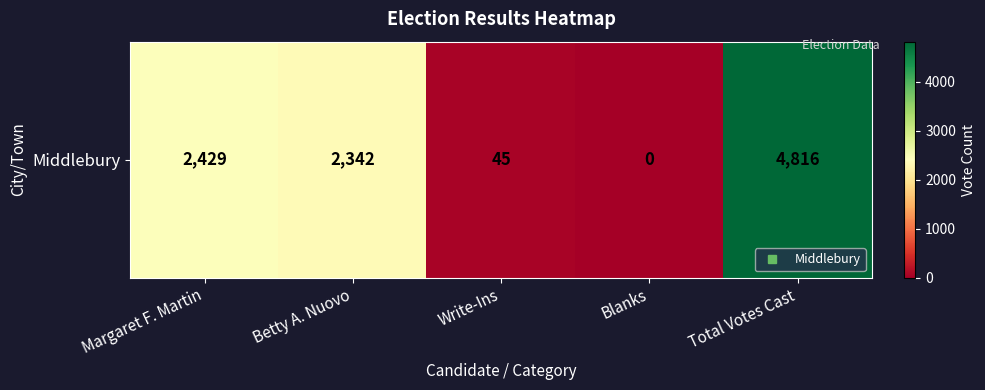

Reading left to right, transcribe all the data shown in this chart.

Margaret F. Martin=2429	Betty A. Nuovo=2342	Write-Ins=45	Blanks=0	Total Votes Cast=4816